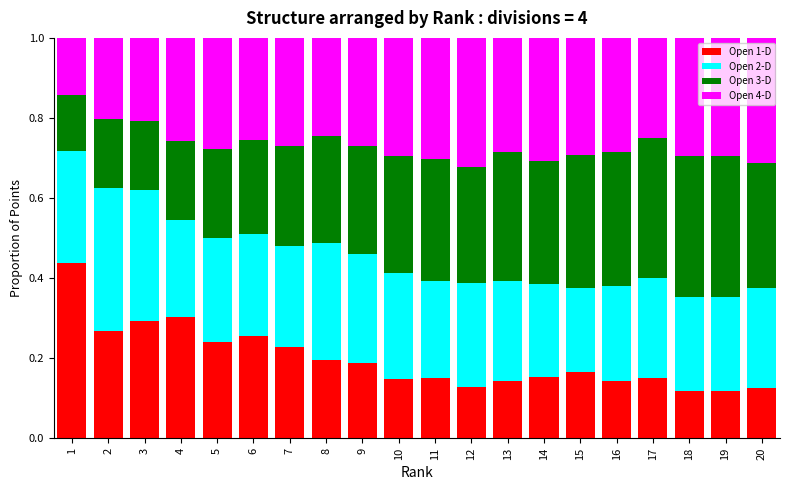

What is the total value across all series at 9?

1.0